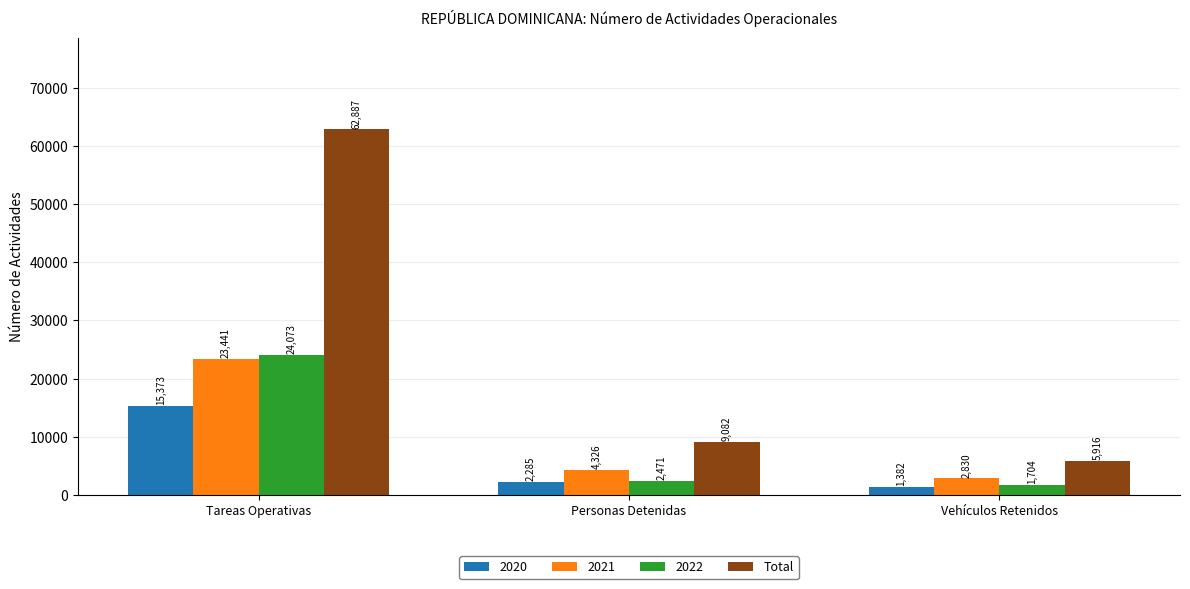

What is the difference between the maximum and minimum values in the 2020 series?

13991